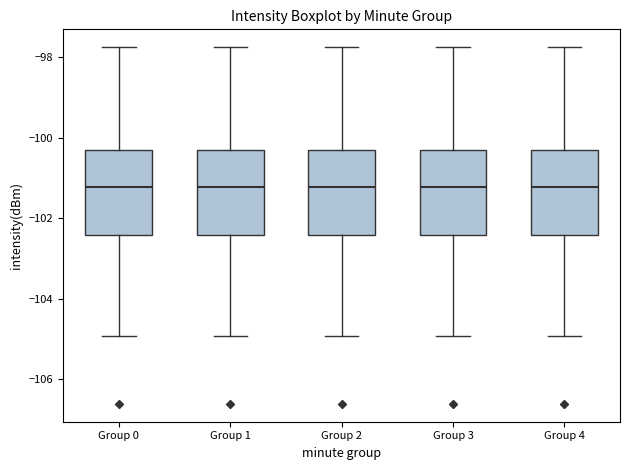

Reading left to right, read every box against the y-axis: the position of its median line, the range the box covers, and the ends of its whiskers. The values are not printed on the chart, so give them approximately, as read against the axis.

Group 0: median -101.2, box -102.4 to -100.2, whiskers -105.0 to -97.8
Group 1: median -101.2, box -102.4 to -100.2, whiskers -105.0 to -97.8
Group 2: median -101.2, box -102.4 to -100.2, whiskers -105.0 to -97.8
Group 3: median -101.2, box -102.4 to -100.2, whiskers -105.0 to -97.8
Group 4: median -101.2, box -102.4 to -100.2, whiskers -105.0 to -97.8